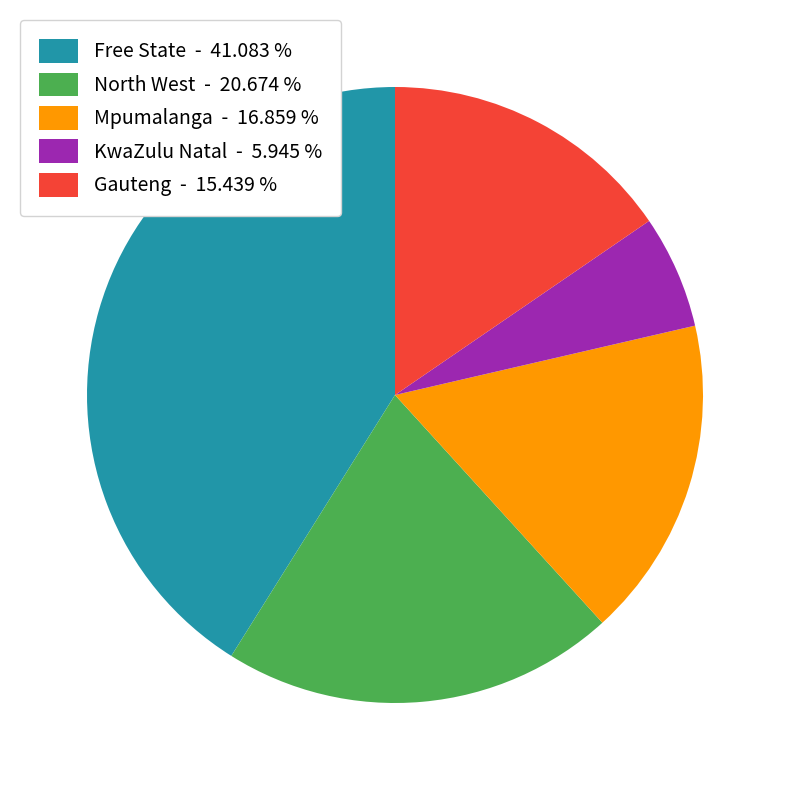

Does any single category account for the majority?

No